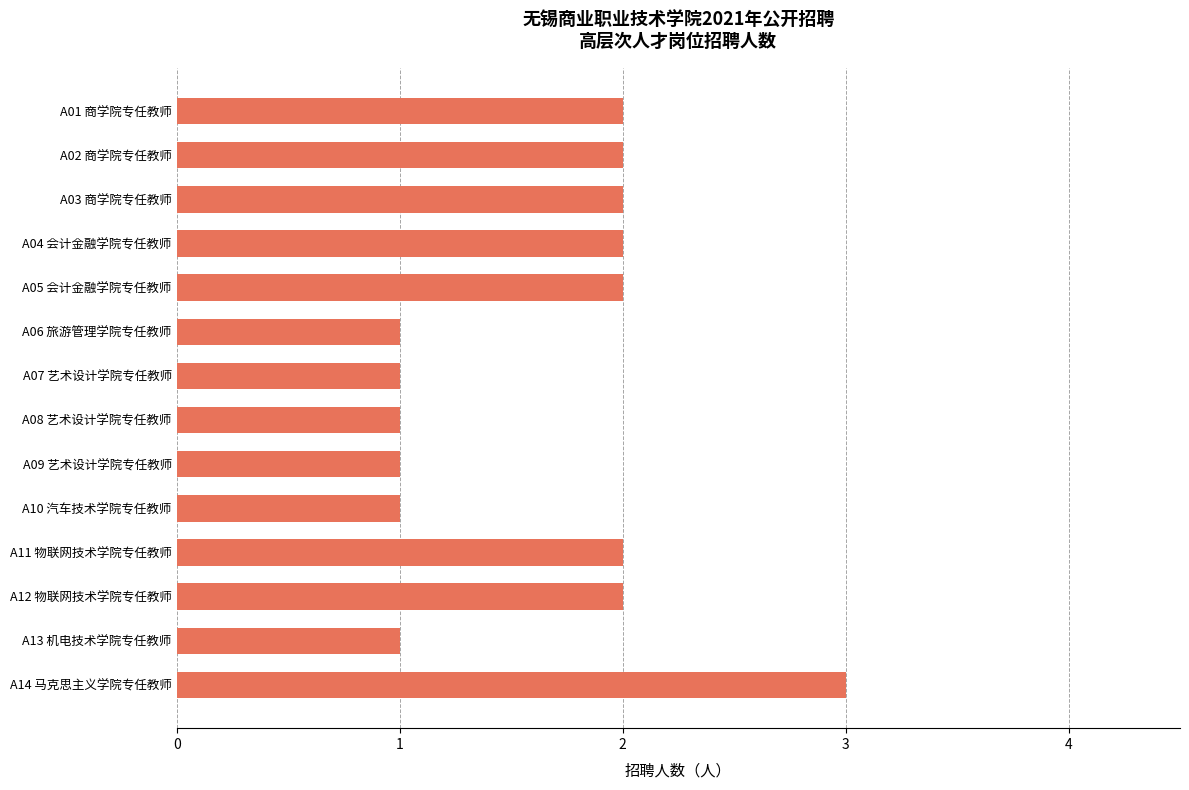

Are the bars grouped side by side (vs. stacked)?

No